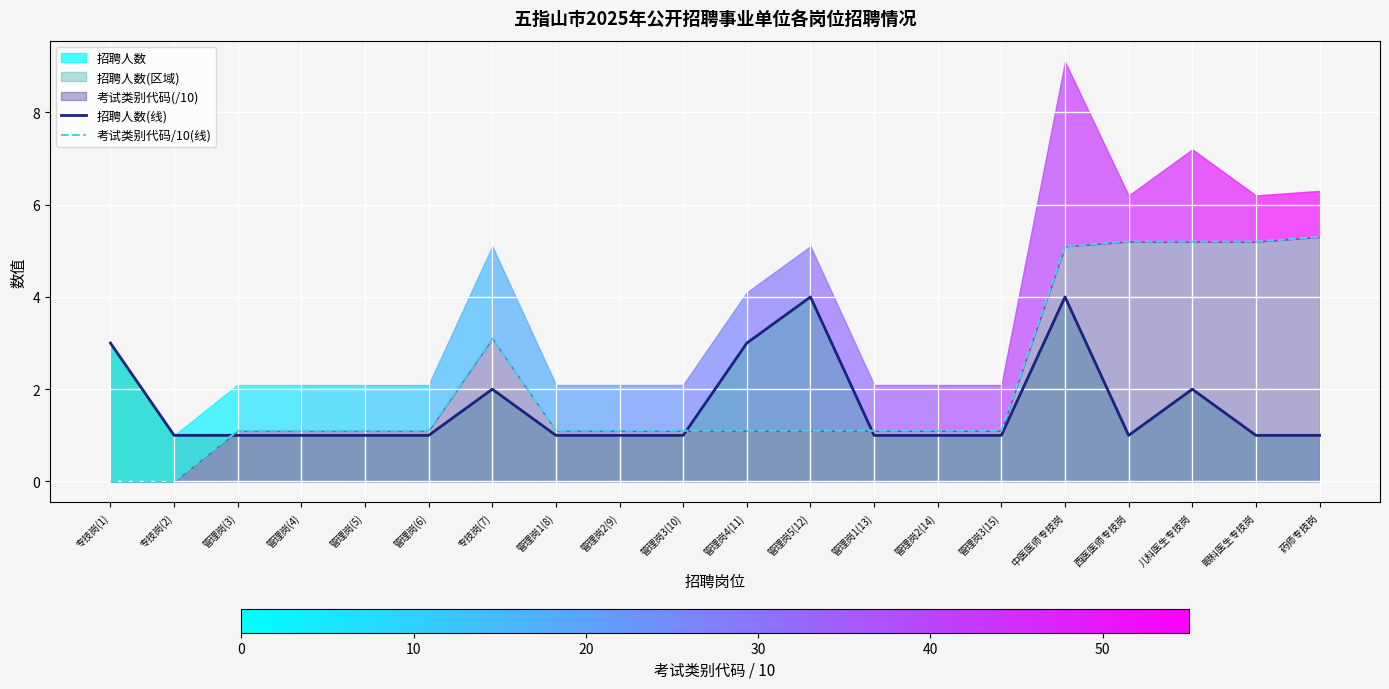

How many values in 考试类别代码/10(线) are above zero?

18